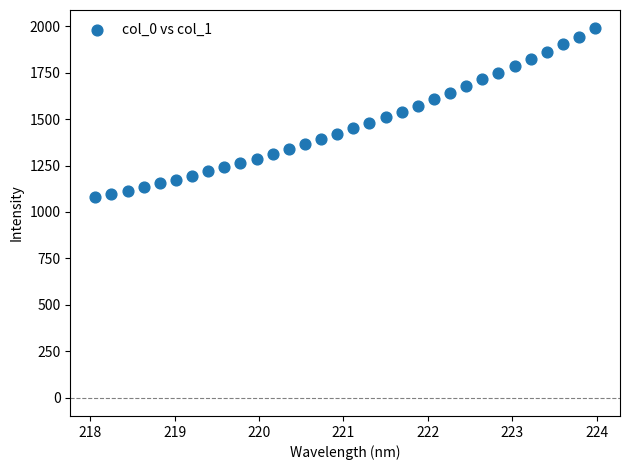

What is the range of X values (max minus min)?

5.9